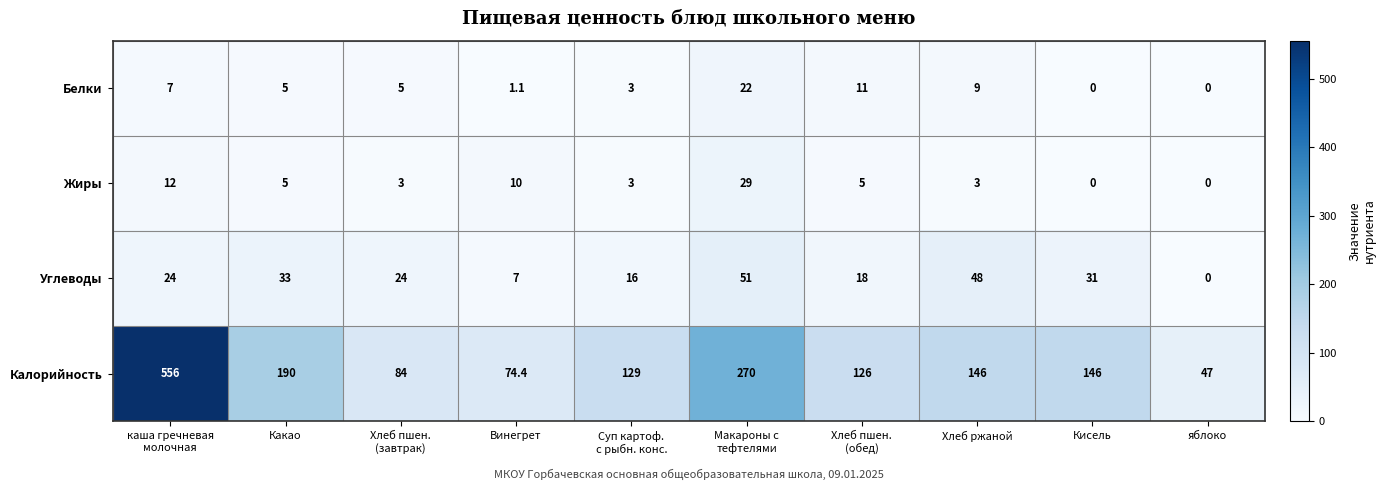

Which category has the highest value across all series?

каша гречневая
молочная